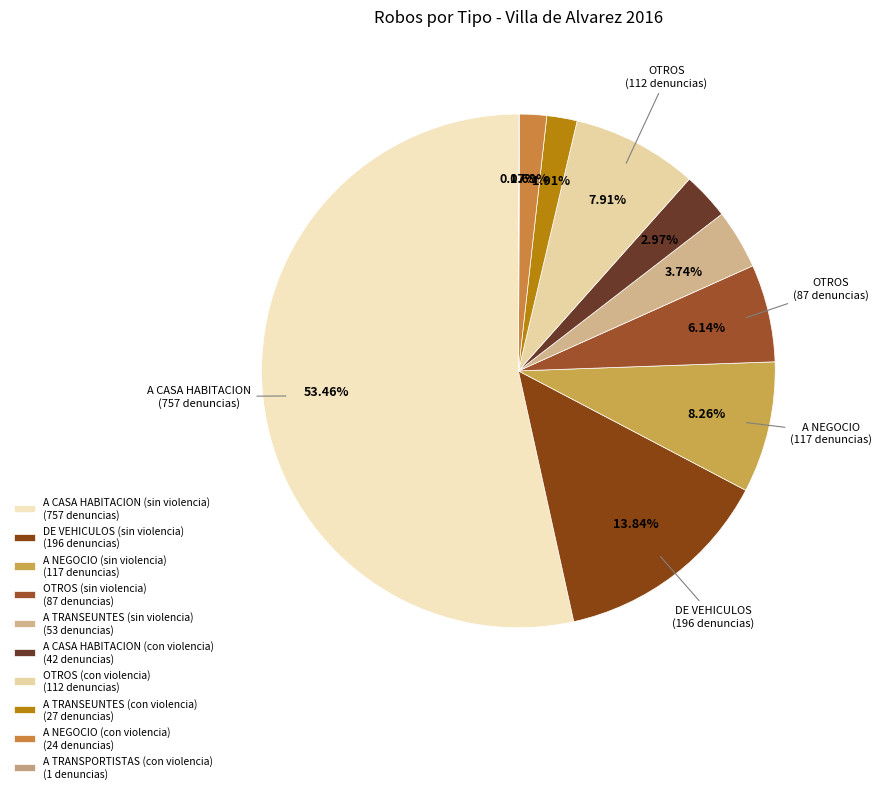

What is the largest slice in the pie chart?

A CASA HABITACION (sin violencia)